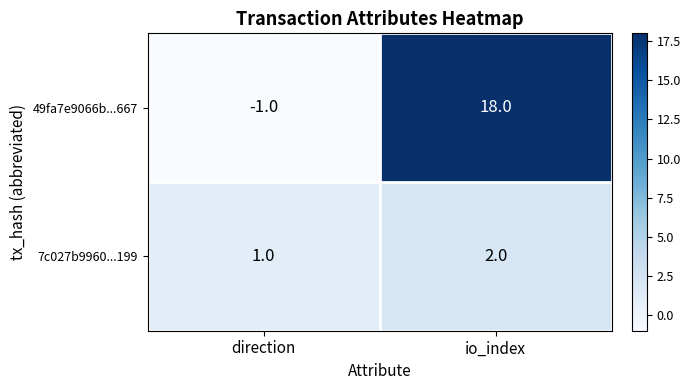

Which category has the lowest value in the 49fa7e9066b...667 series?

direction